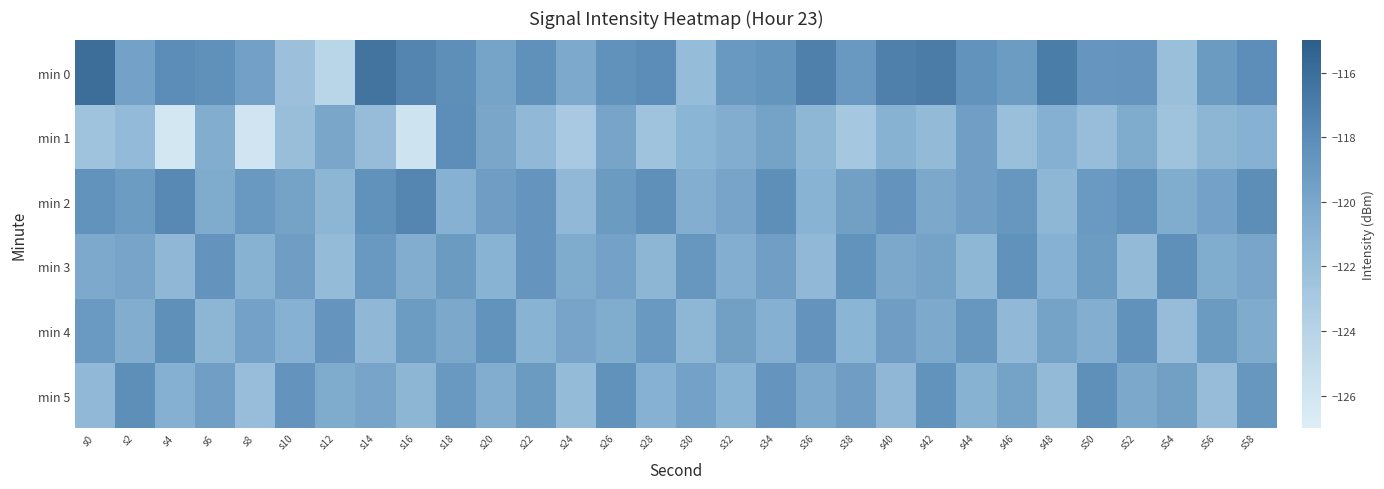

Which series has the widest spread of values?

min 0